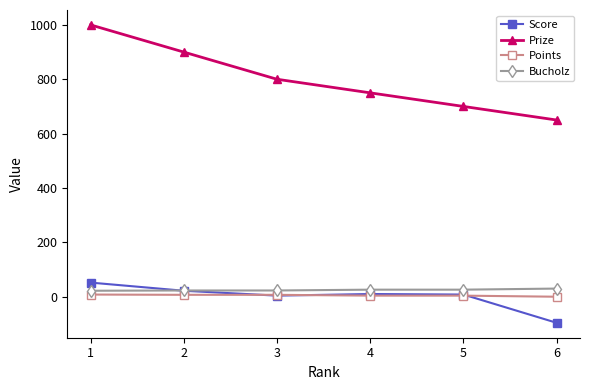

What is the difference between the maximum and minimum values in the Points series?

8